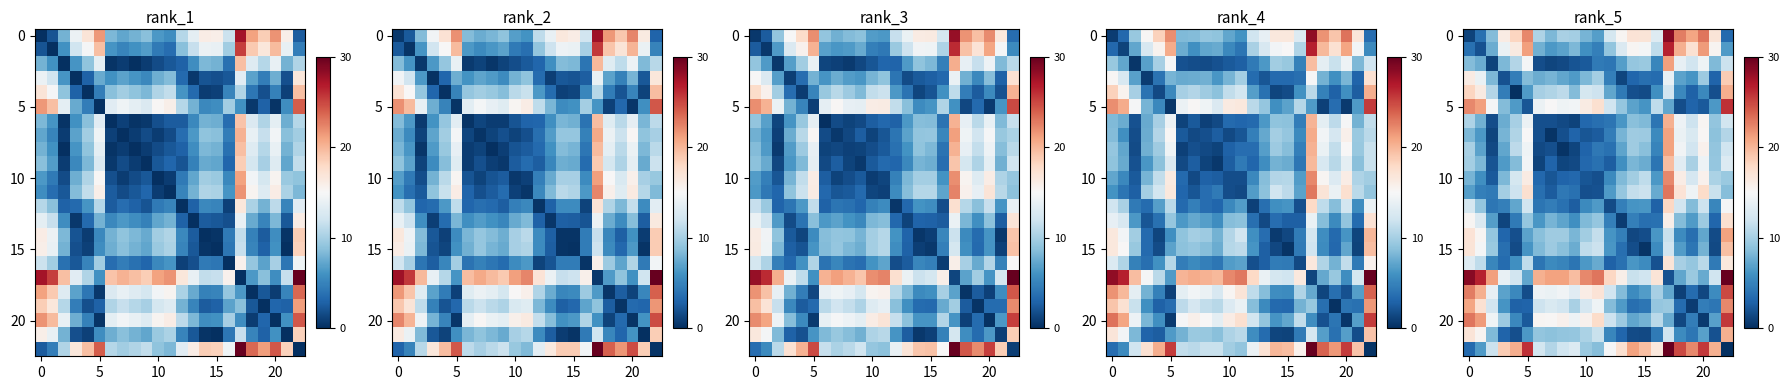

At which category is the sum across all series the highest?

17